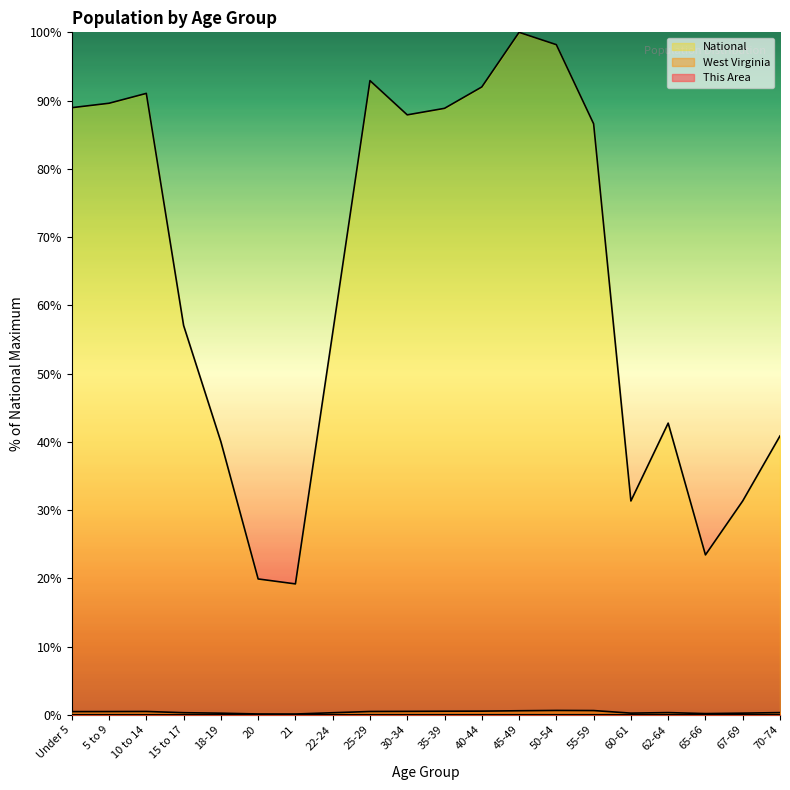

True or false: West Virginia has a value of 0.1 at 20.

True